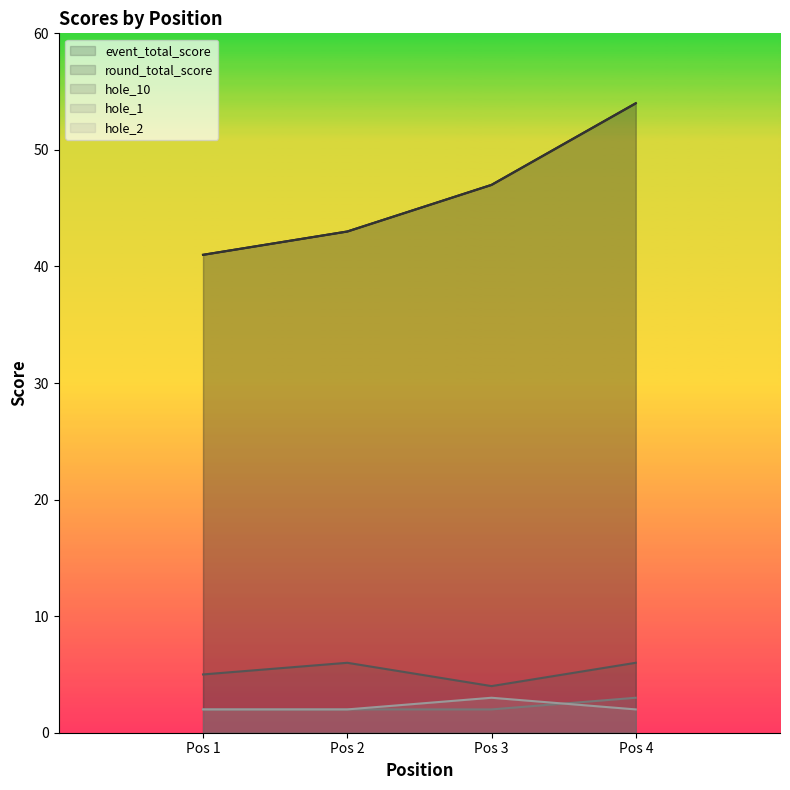

At which label does round_total_score reach its peak?

Pos 4